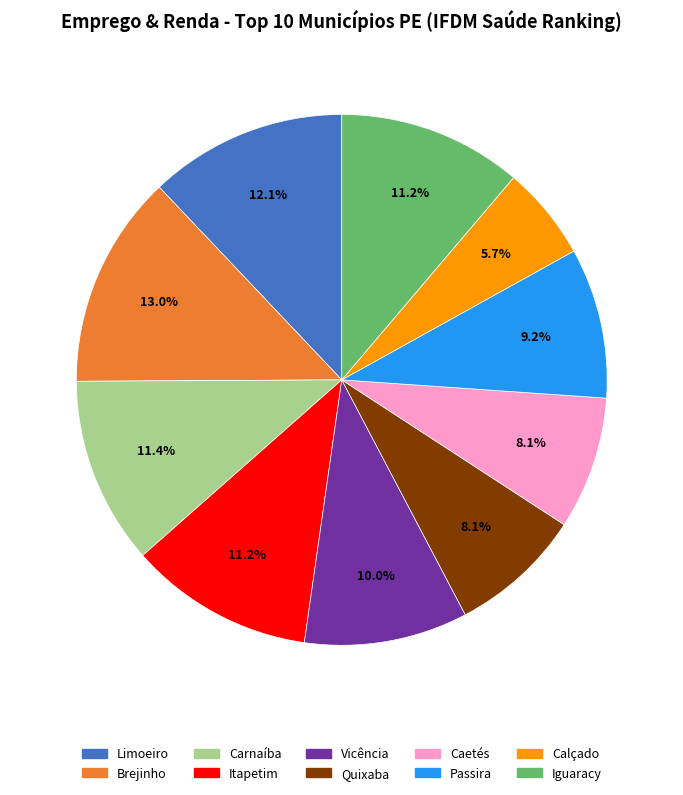

The Brejinho slice represents 4% of the pie. True or false?

False